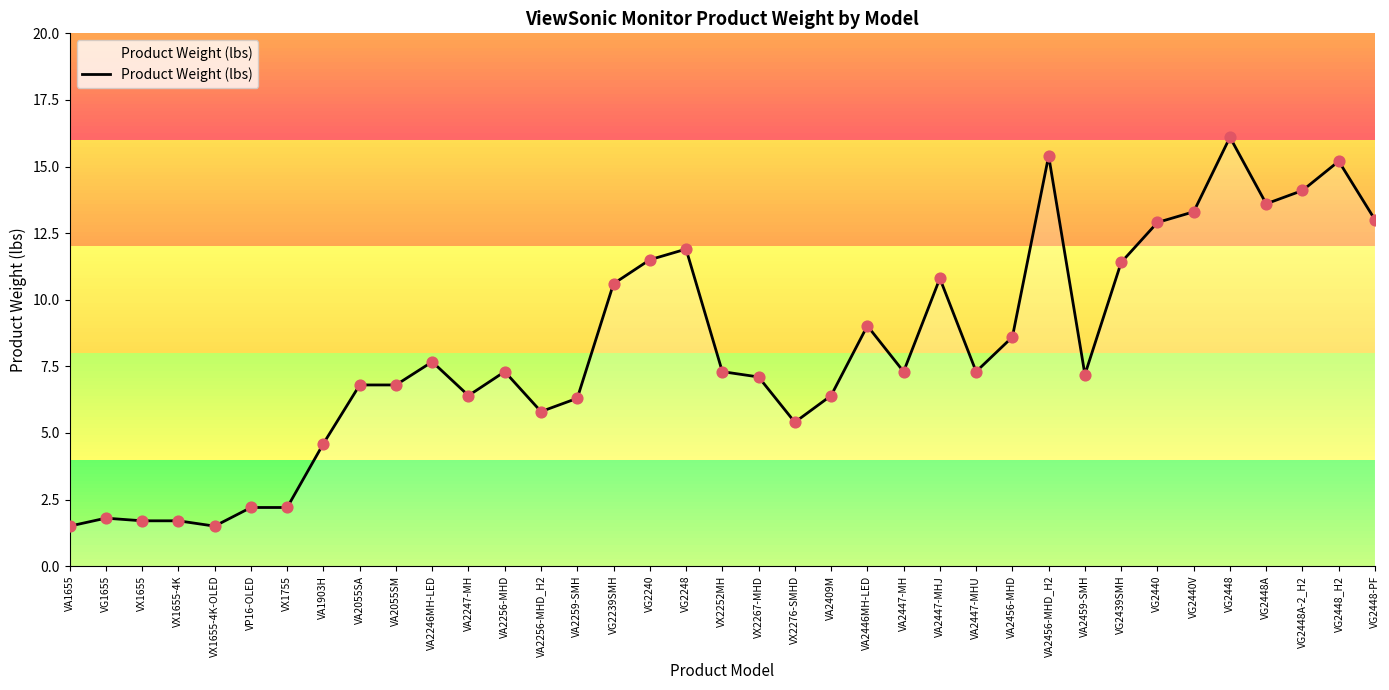

What is the ratio of the value at VG2448_H2 to the value at VX2267-MHD?

2.1